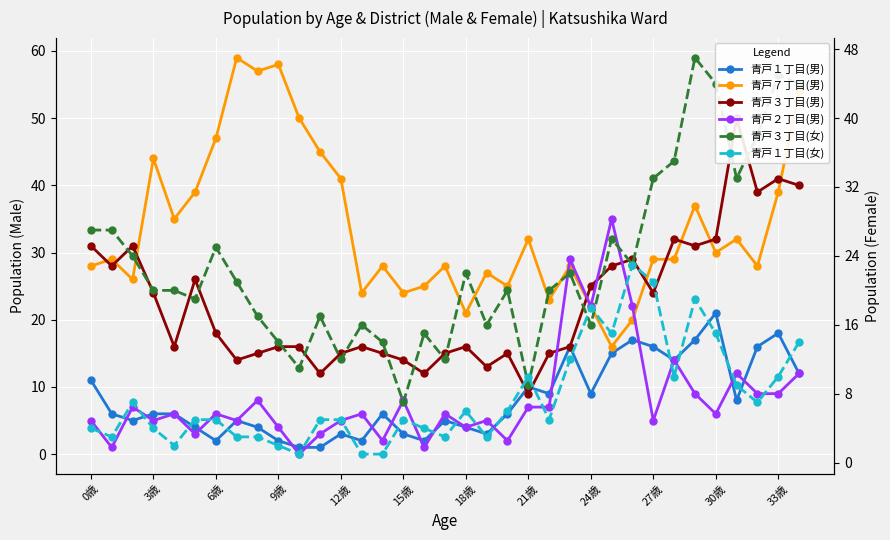

What is the maximum value for 青戸１丁目(男)?

21